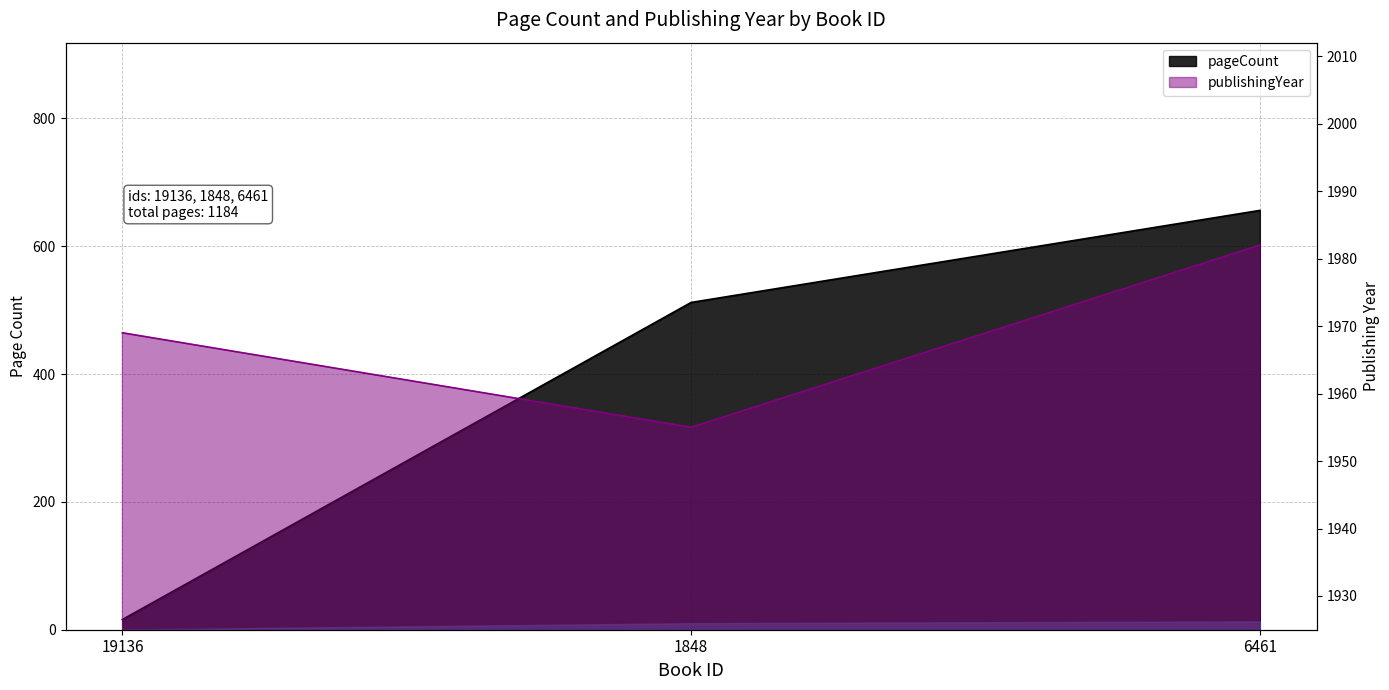

The publishingYear series shows 3305 at 1848. True or false?

False